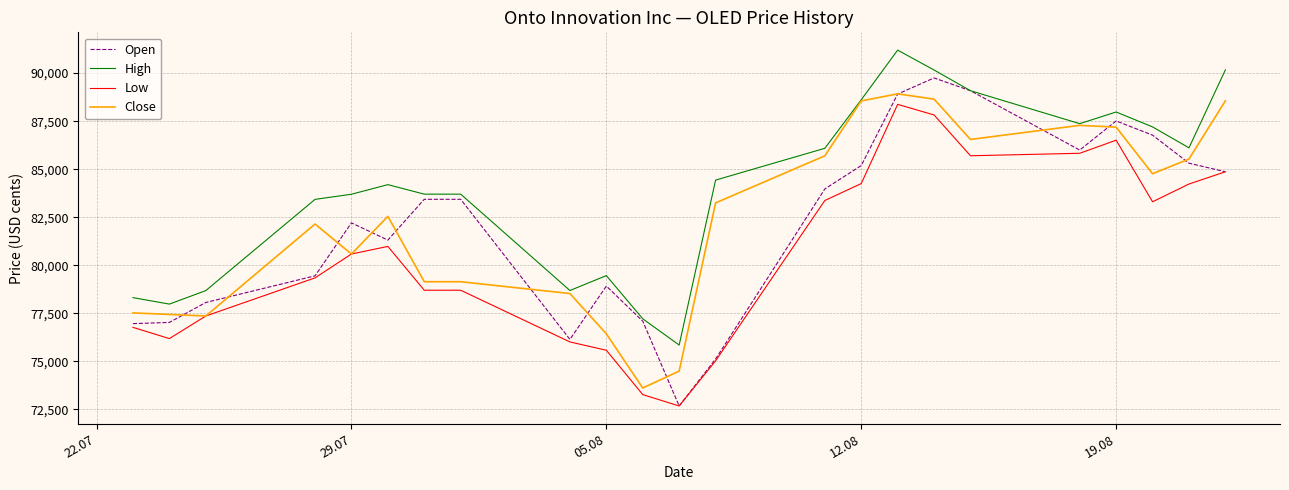

Which series has the widest spread of values?

Open